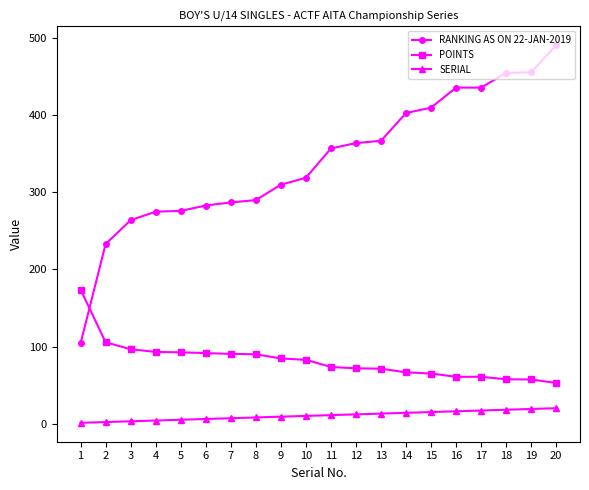

How many values in the POINTS series are below 82?

10